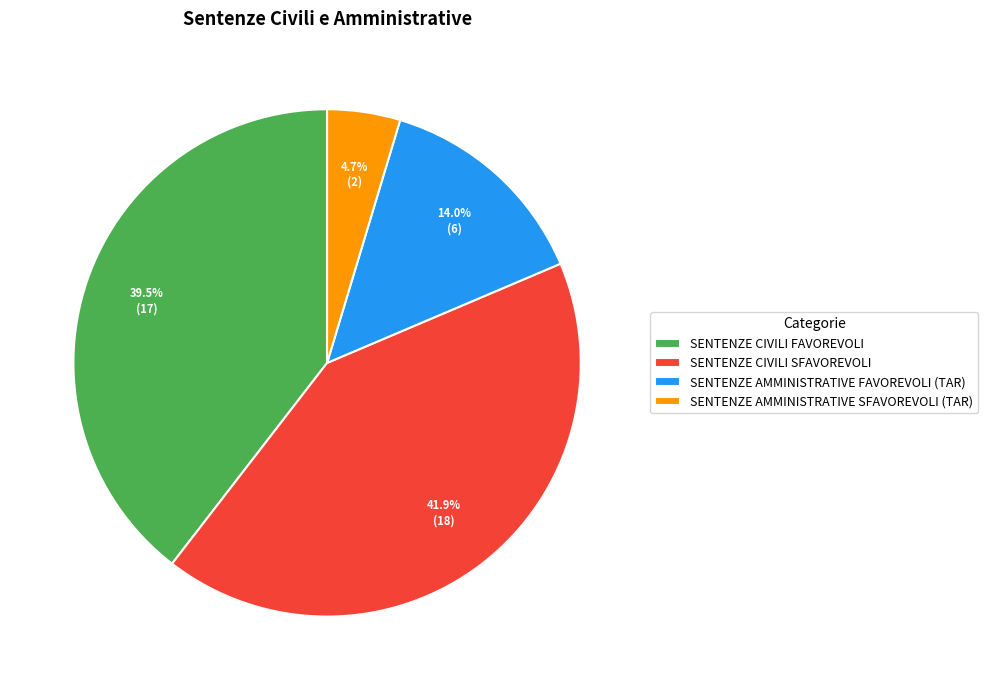

Count the number of slices in the pie.

4